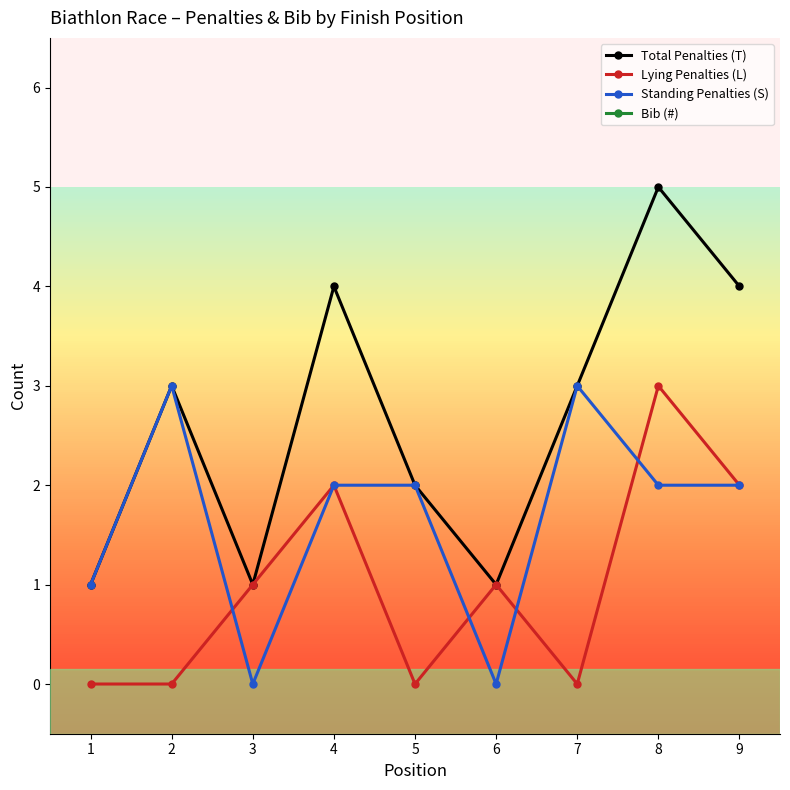

True or false: Standing Penalties (S) and Total Penalties (T) cross at least once.

False